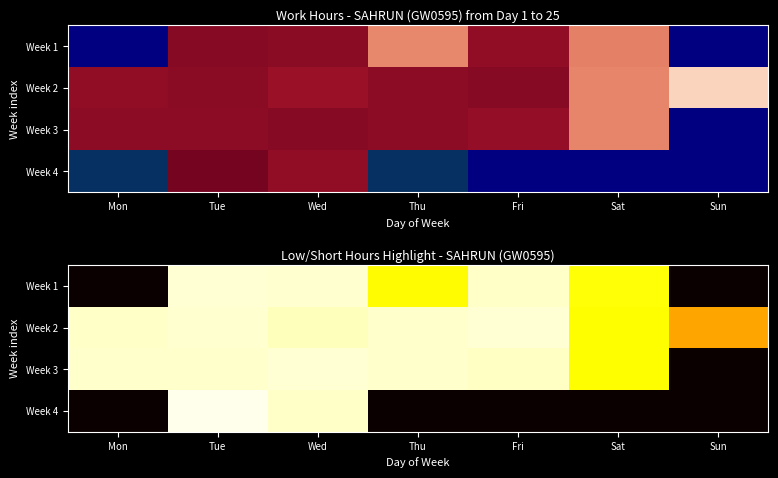

The value of Week 2 at Thu is 5.2. True or false?

False